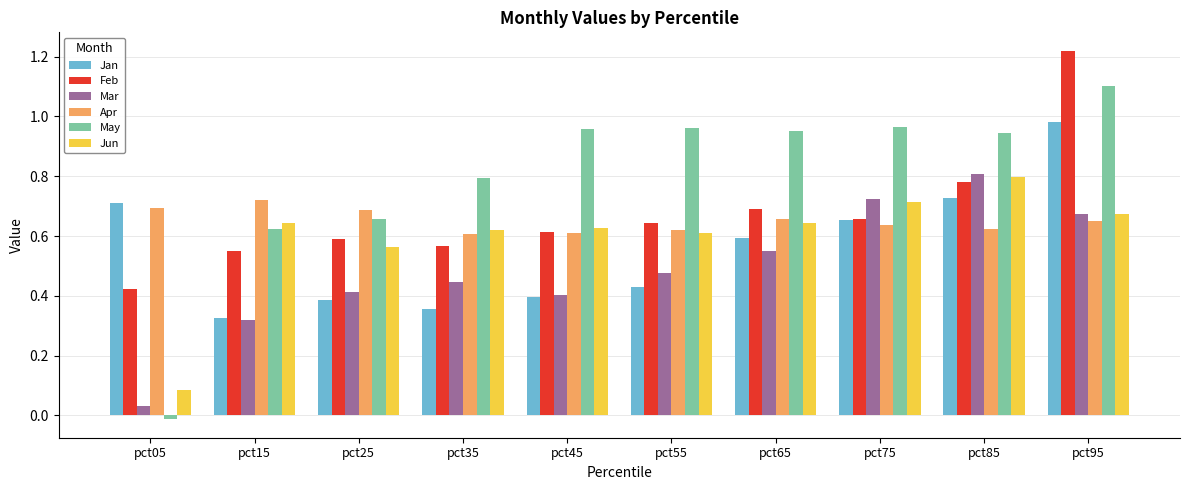

At which label does Feb reach its peak?

pct95